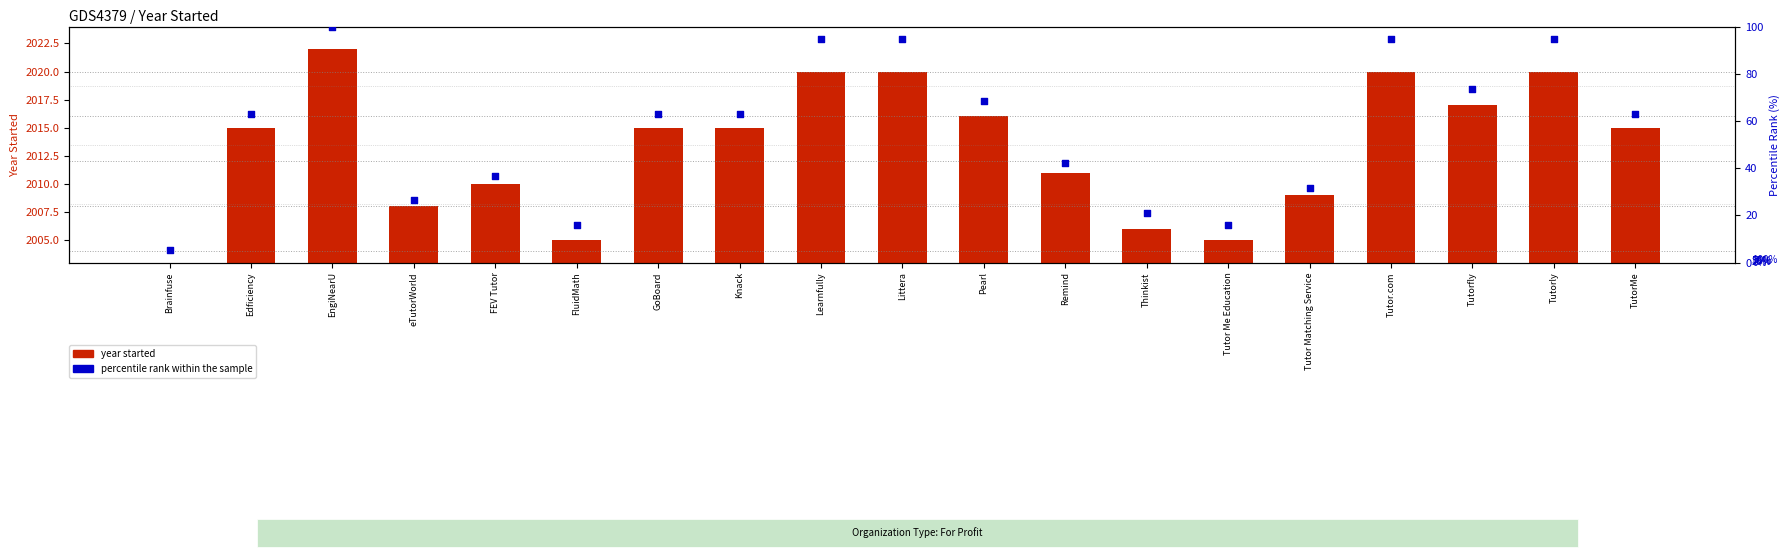

Which series has the largest total across all categories?

year started